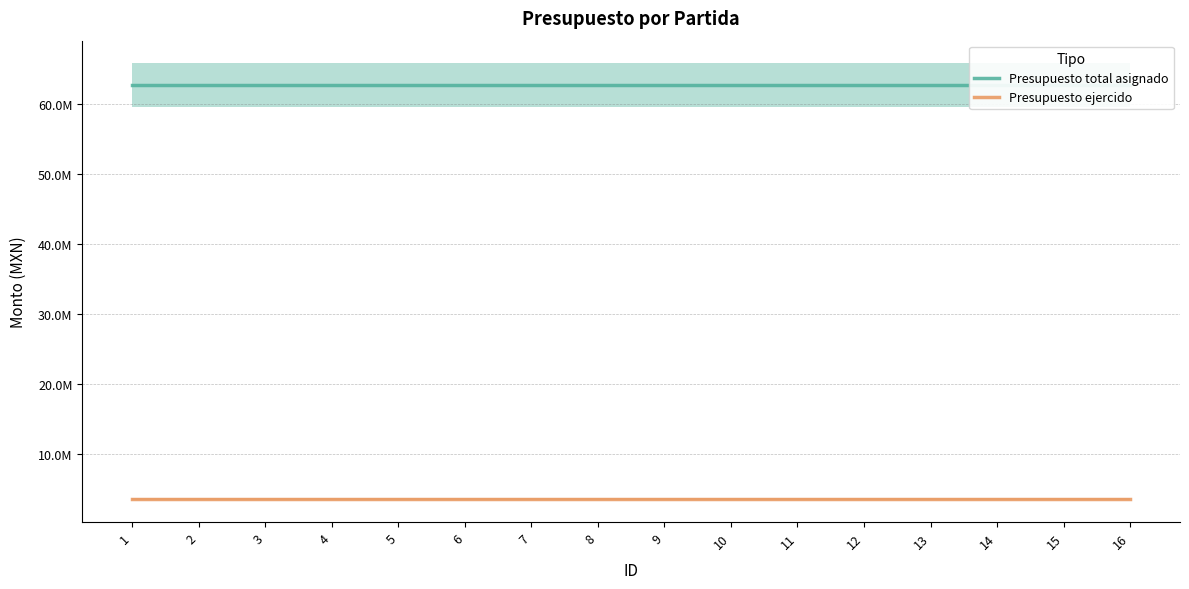

The Presupuesto total asignado series shows 62773367.0 at 6. True or false?

True